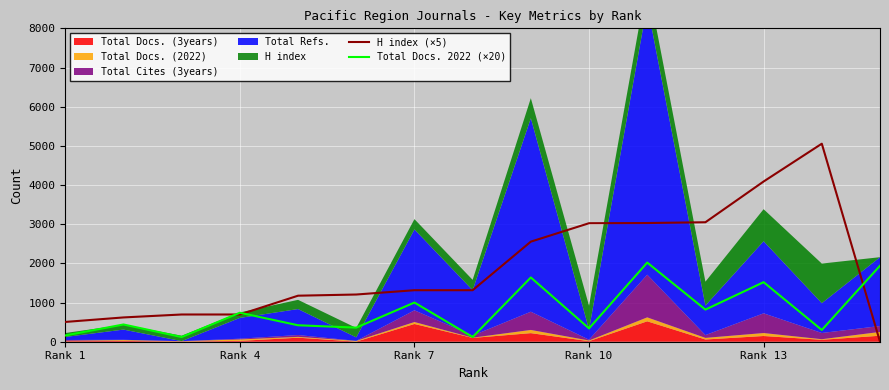

The value of H index (×5) at Rank 7 is 1315. True or false?

True